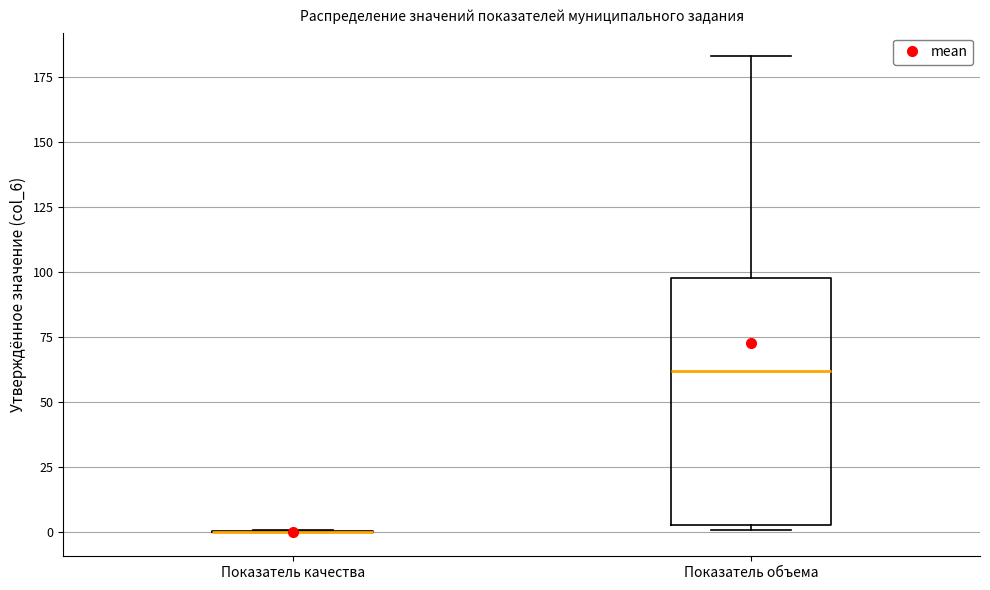

Reading left to right, transcribe this box plot: for each box, give where its median line is, the range the box spans, and where its two whiskers end, as read against the y-axis. The values are not printed on the chart, so give them approximately, as read against the axis.

Показатель качества: box collapsed to a line at 0, whiskers 0 to 0
Показатель объема: median 60, box 5 to 100, whiskers 0 to 185